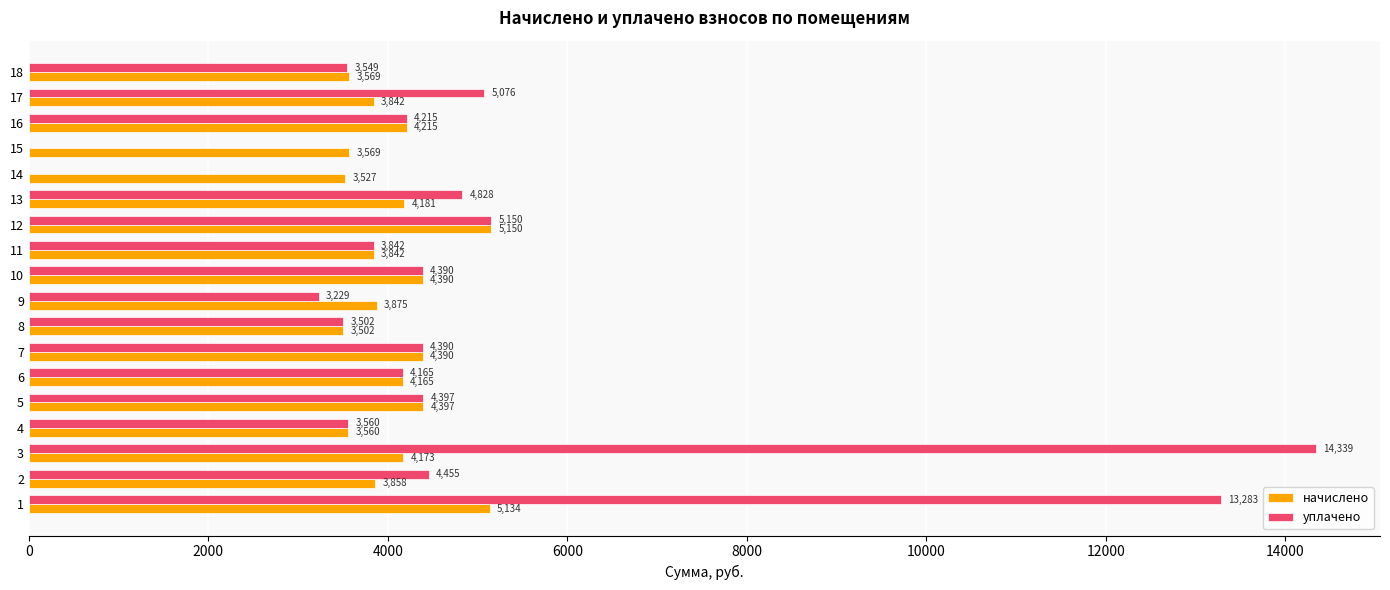

What is the highest value of the начислено series?

5150.2